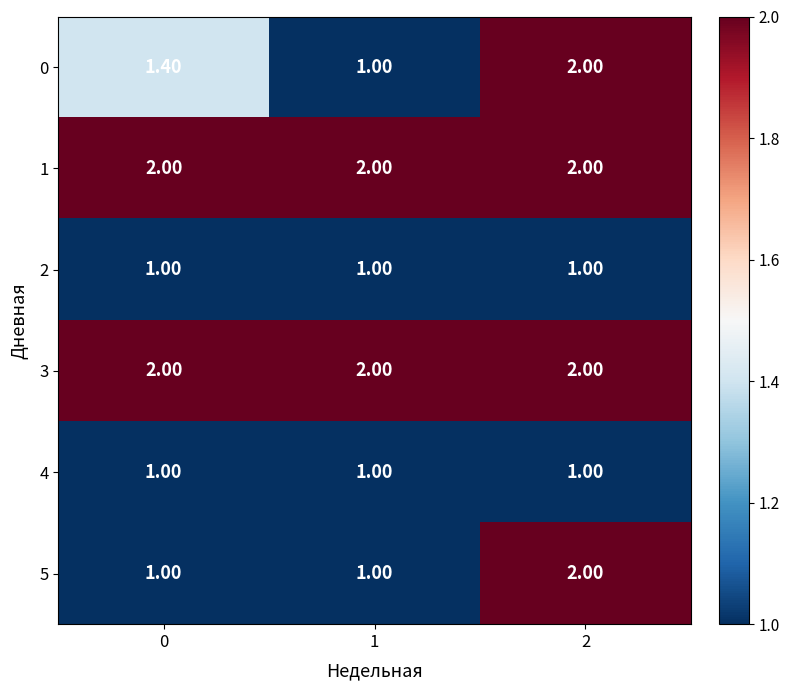

Count the number of categories in the chart.

3